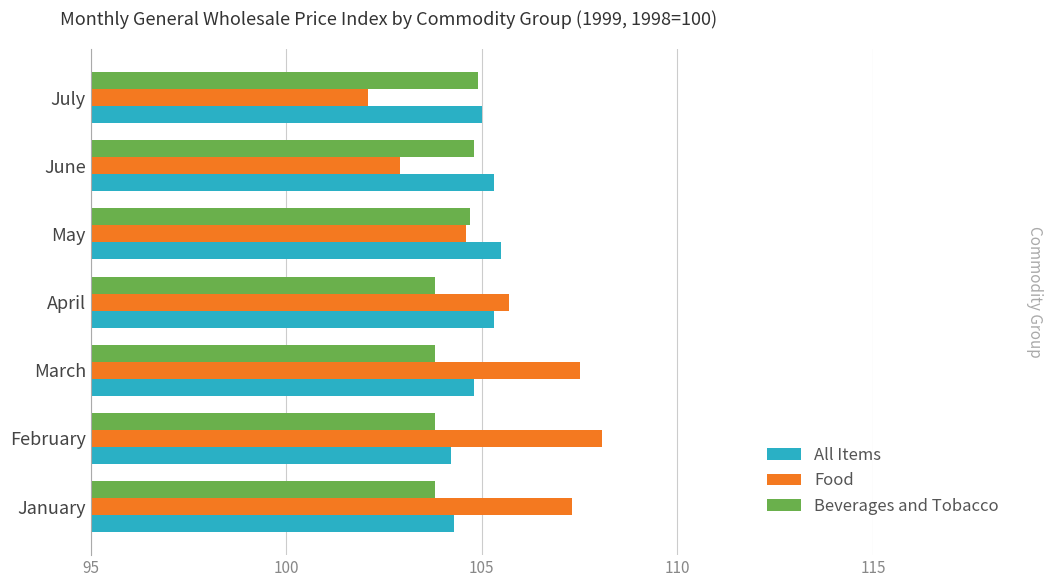

What is the sum of all Beverages and Tobacco values?

729.6